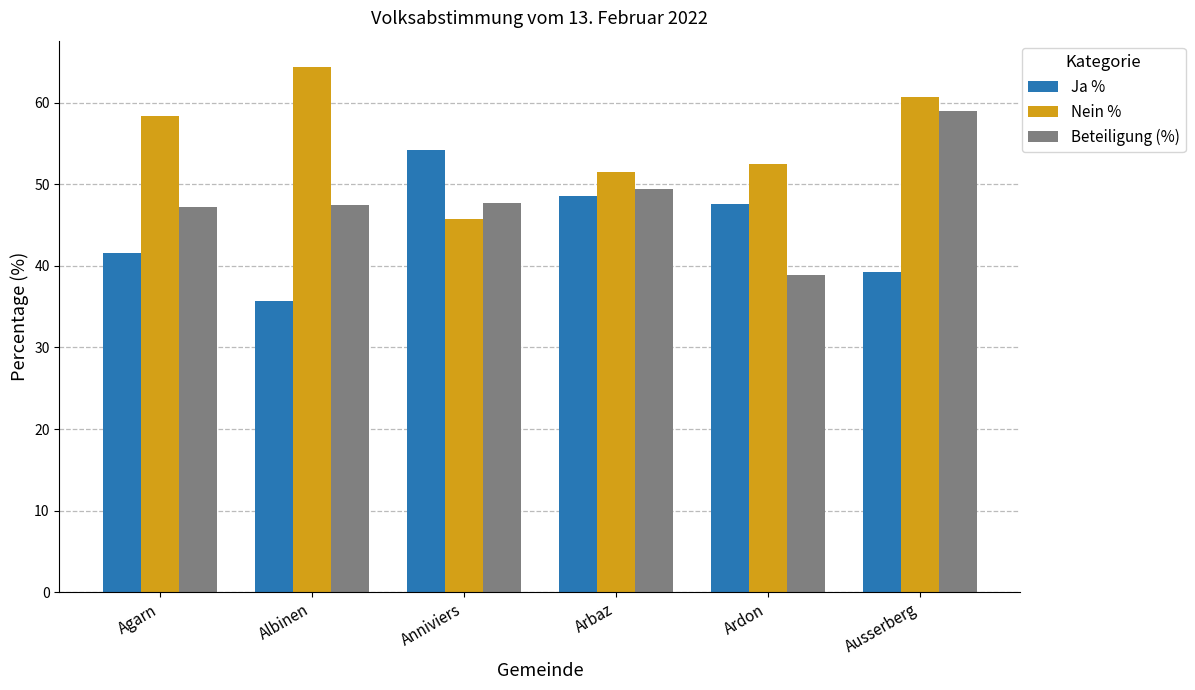

What is the lowest value of the Ja % series?

35.6